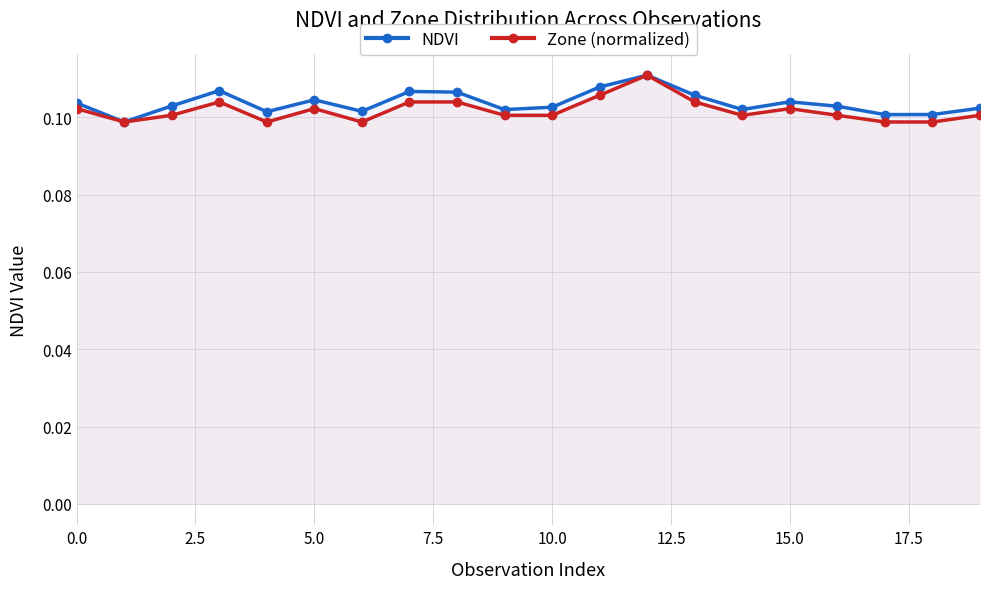

What is the maximum value shown in the chart?

0.1